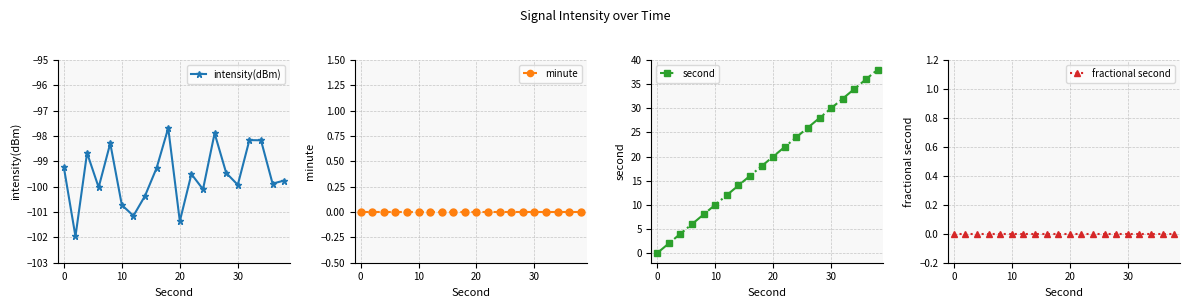

Is this an area chart (filled region under the line)?

No